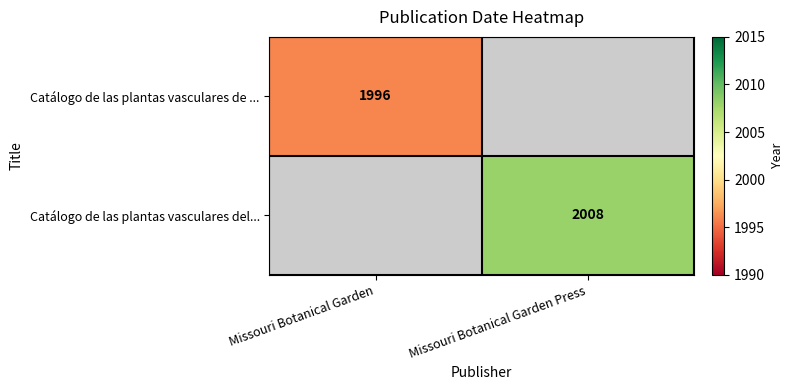

True or false: Catálogo de las plantas vasculares de ... has a value of 1080 at Missouri Botanical Garden.

False